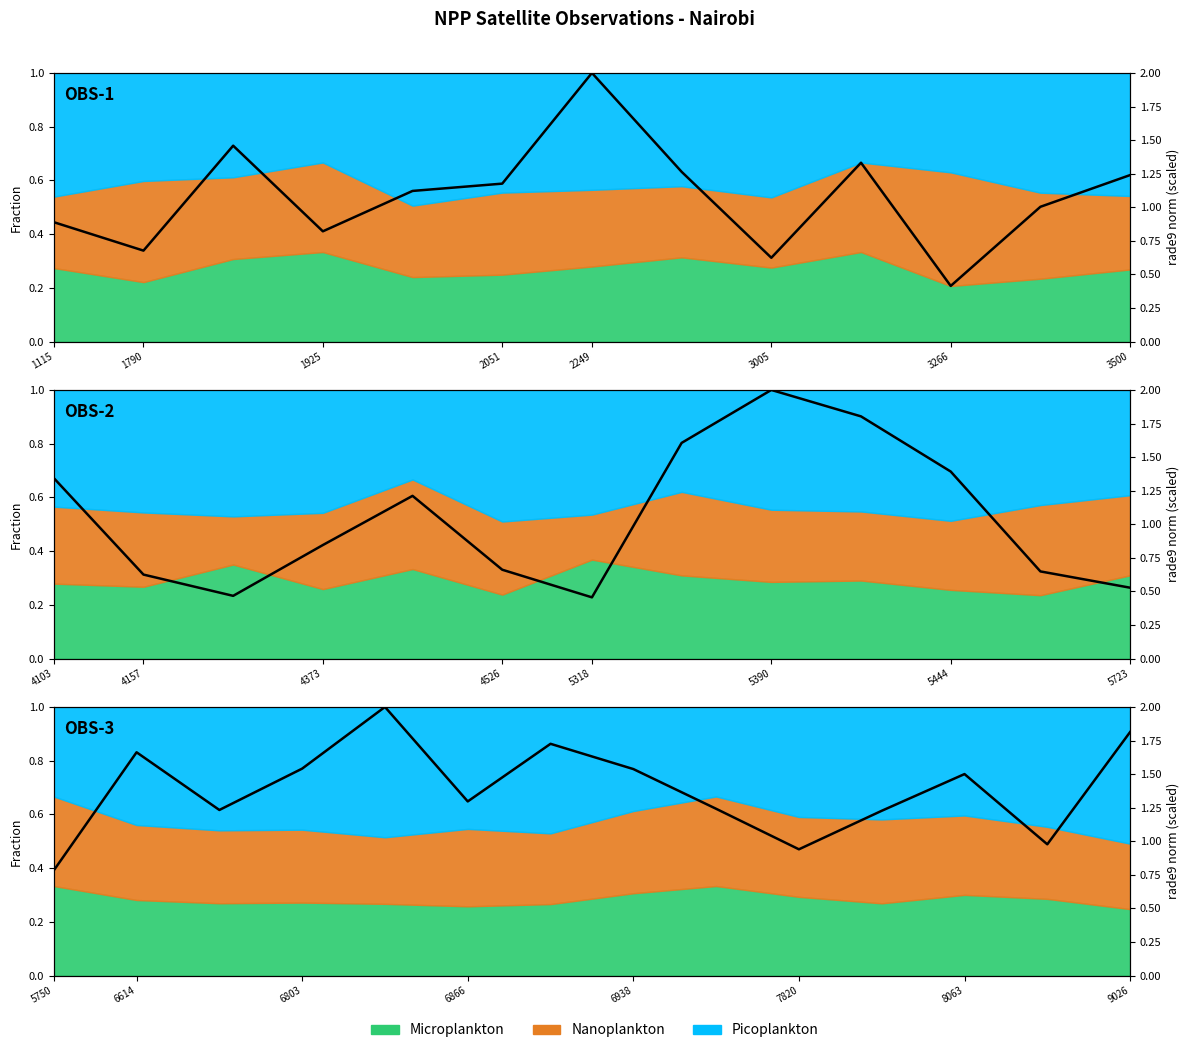

What is the value of the 10th point from the left?

0.9